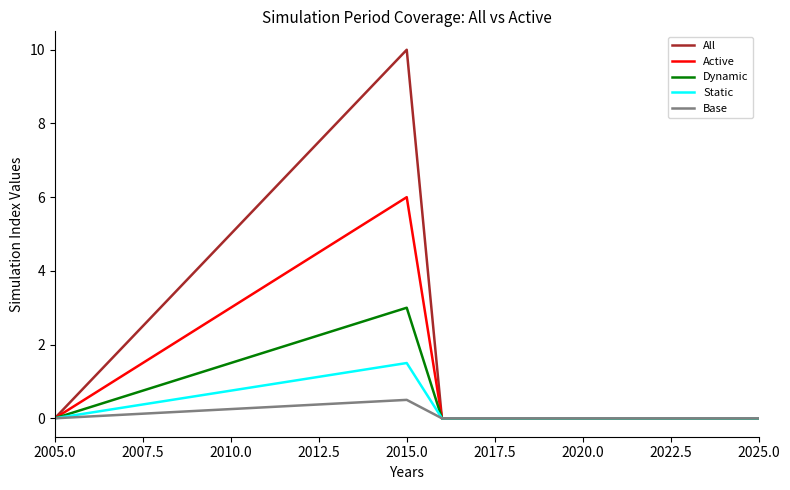

Which series has the largest total across all categories?

All